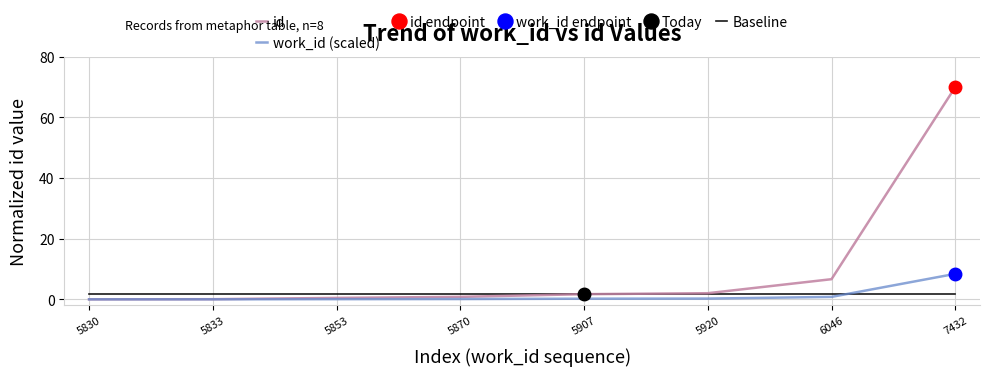

Between 5830 and 6046, which is larger?

6046